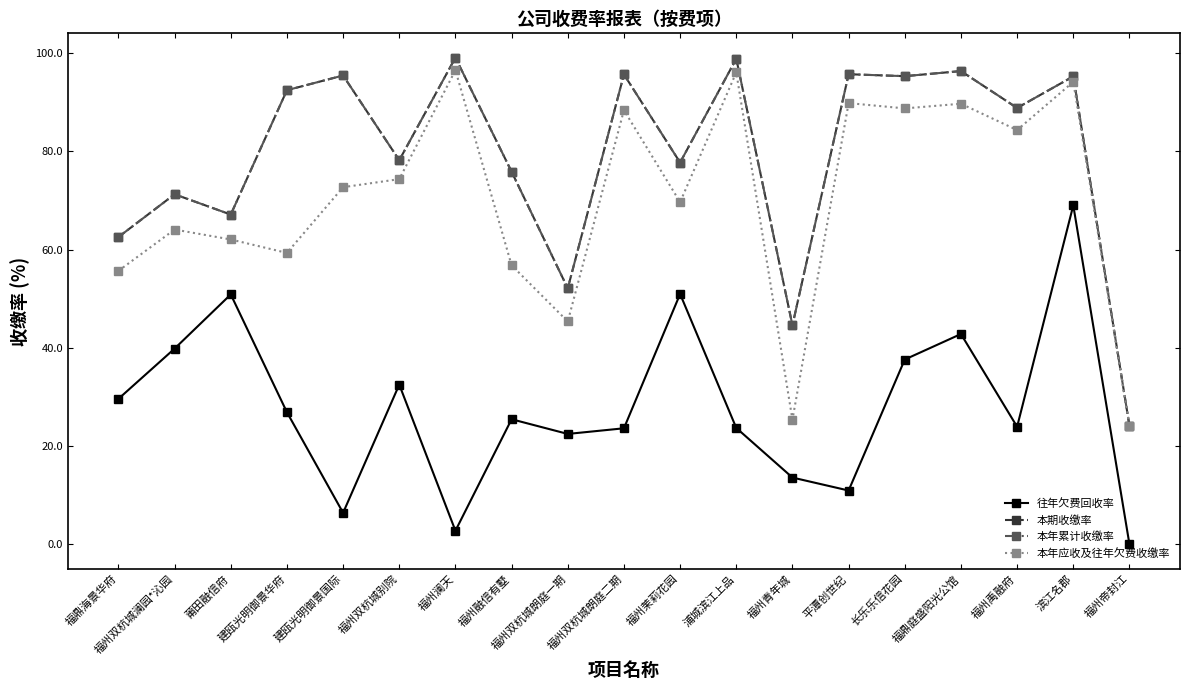

Is this an area chart (filled region under the line)?

No